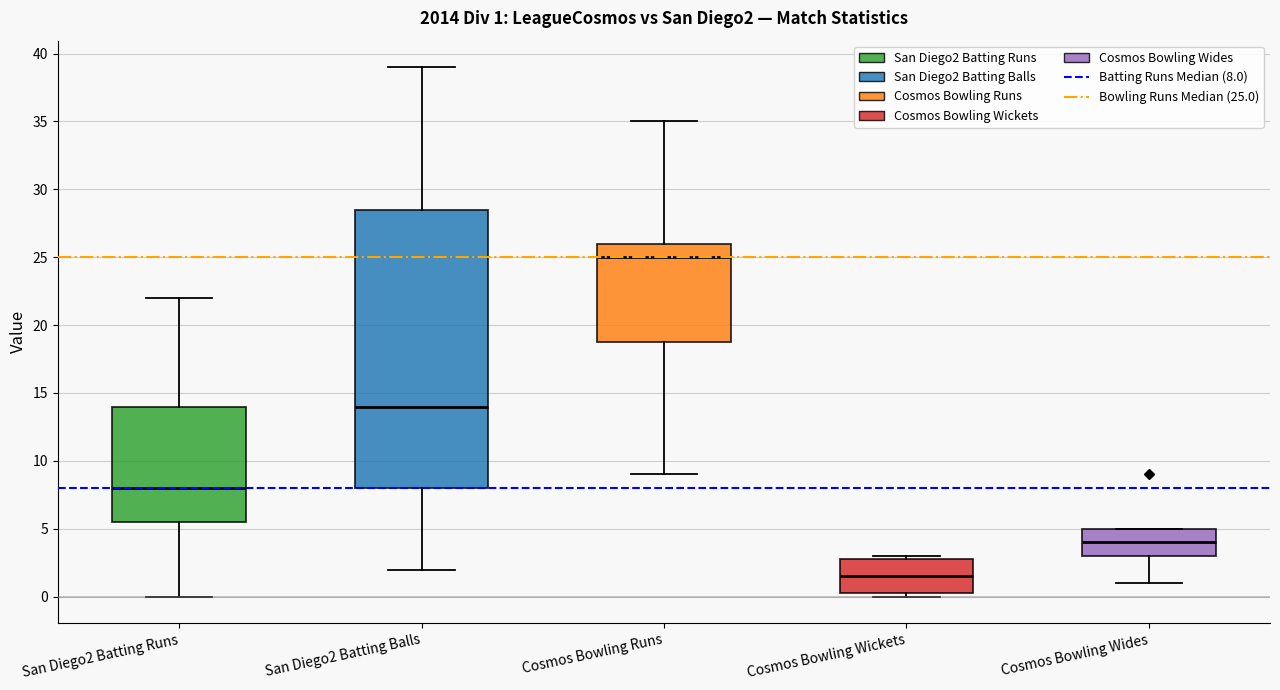

Which box is the tallest, from its lower edge to its upper edge?

San Diego2 Batting Balls